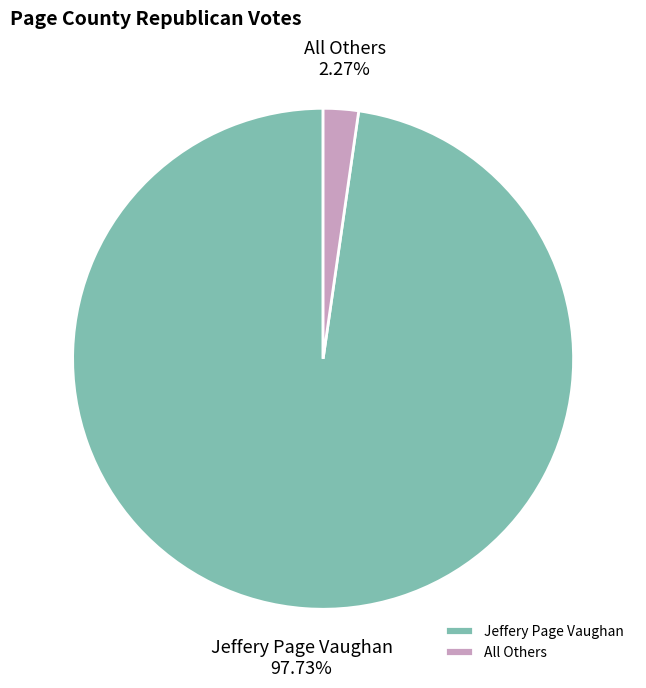

What percentage is the All Others slice, to the nearest percent?

2%